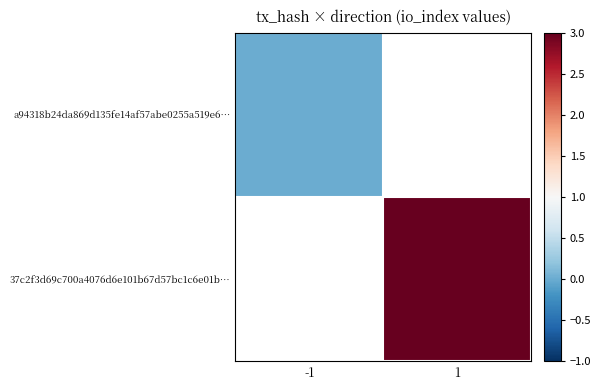

What is the maximum value shown in the chart?

3.0